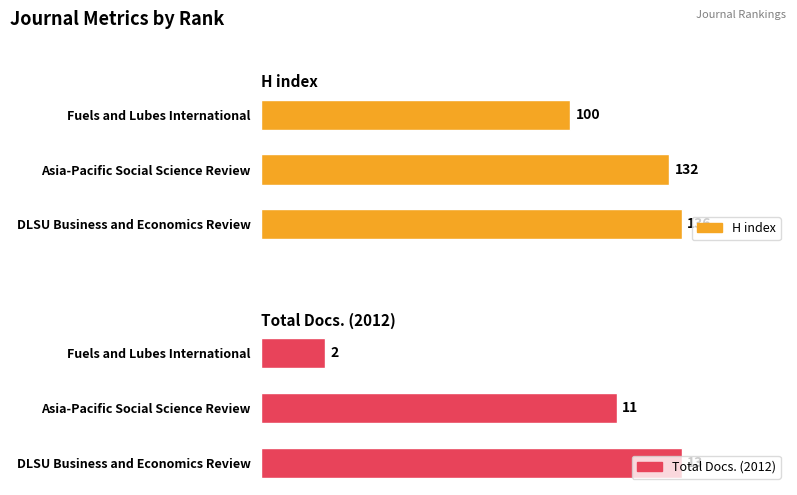

Reading right to left, list all the values displayed in this chart.

H index: 100	132	136
Total Docs. (2012): 2	11	13